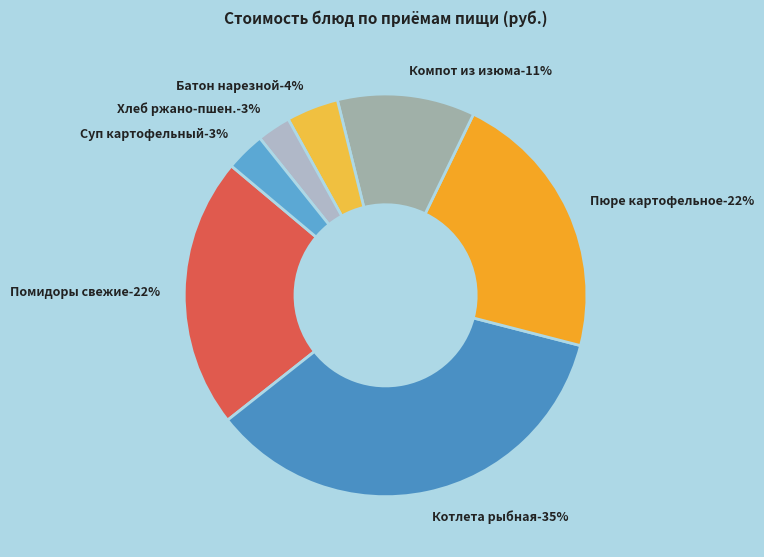

What is the largest slice in the pie chart?

Котлета рыбная (завтрак)